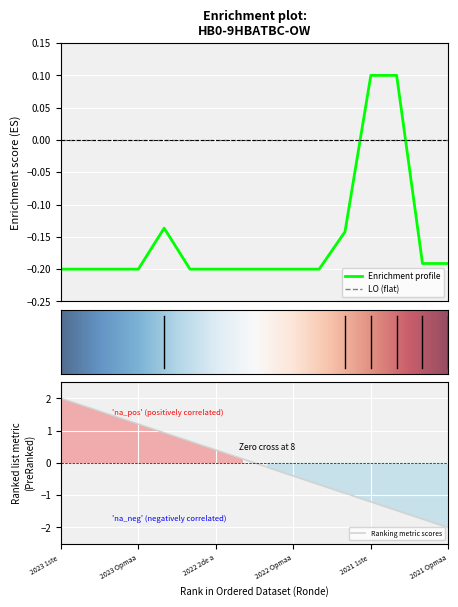

True or false: Enrichment profile and LO (flat) intersect in this chart.

True